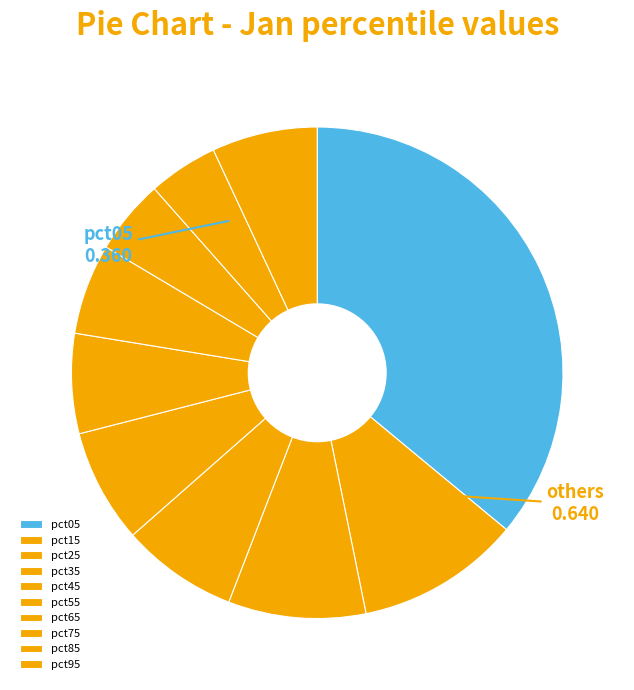

Which slice is the largest?

pct05